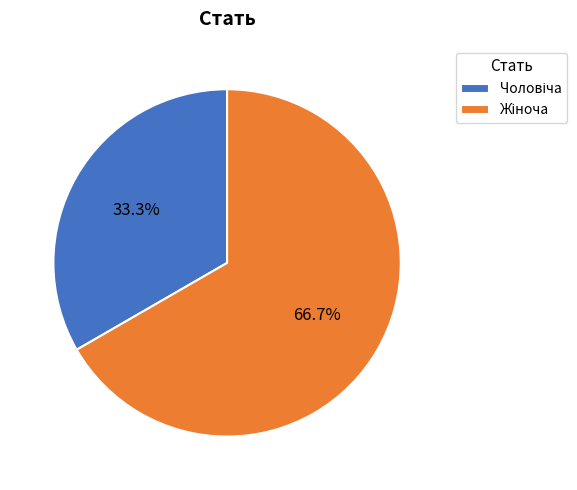

To the nearest percent, what is the average slice percentage?

50%